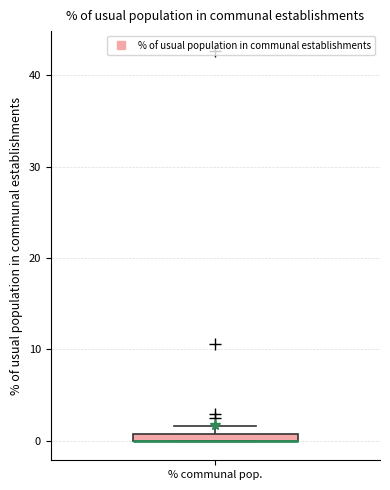

Where is the upper edge of the box for % communal pop. on the y-axis? The values are not printed on the chart, so give them approximately, as read against the axis.

1